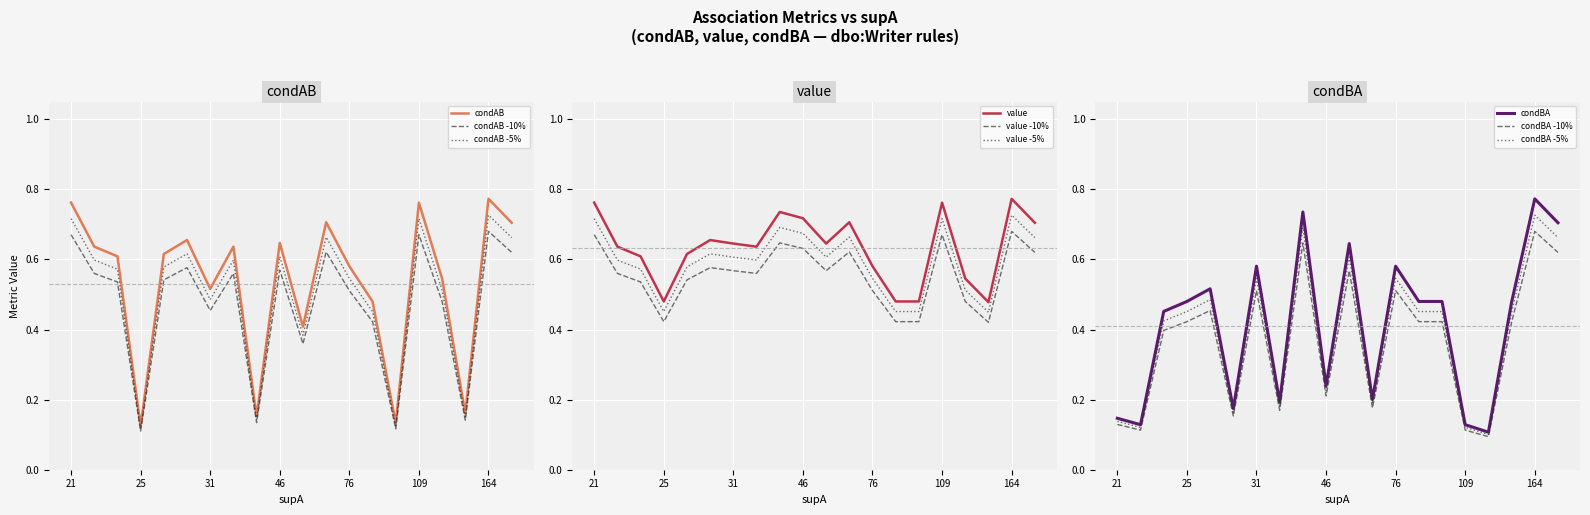

What is the approximate value of condAB at 100?

0.1